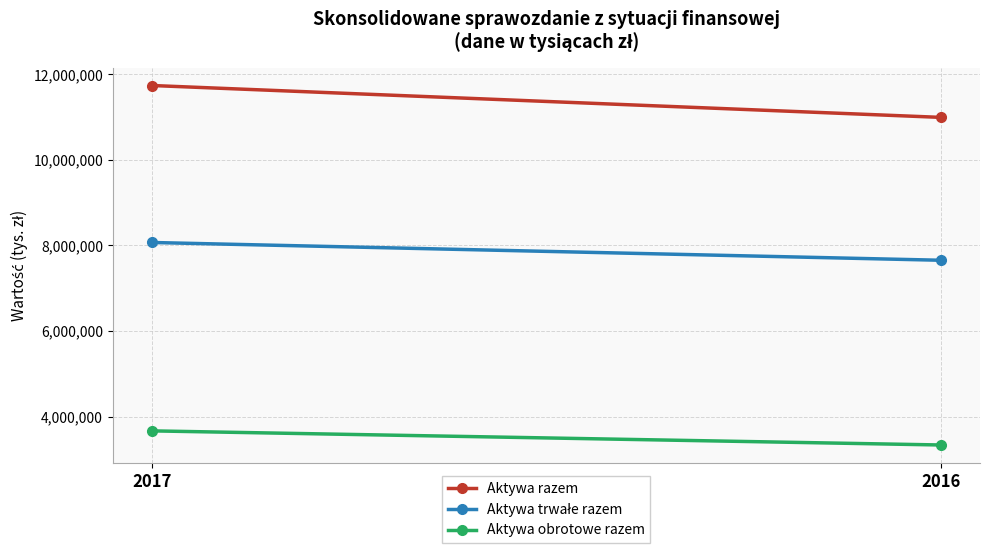

The Aktywa razem series shows 19086139 at 2017. True or false?

False